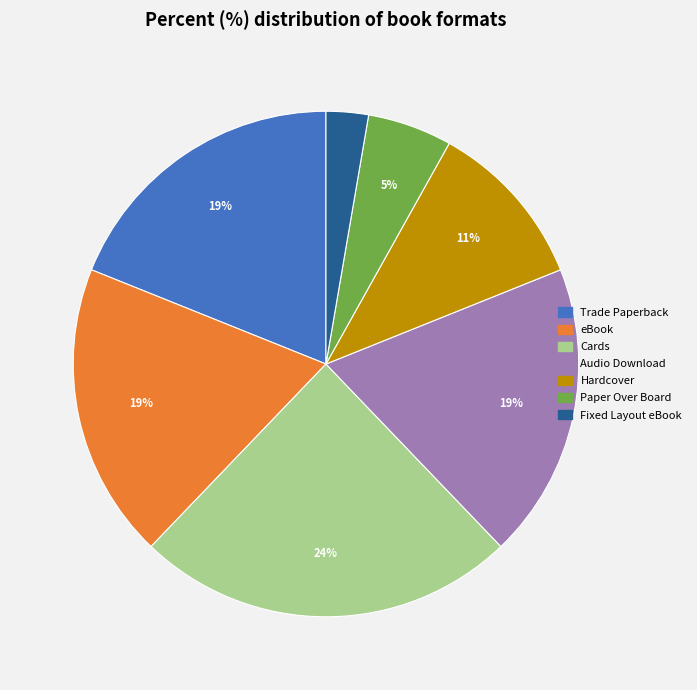

To the nearest percent, what portion does Trade Paperback represent?

19%